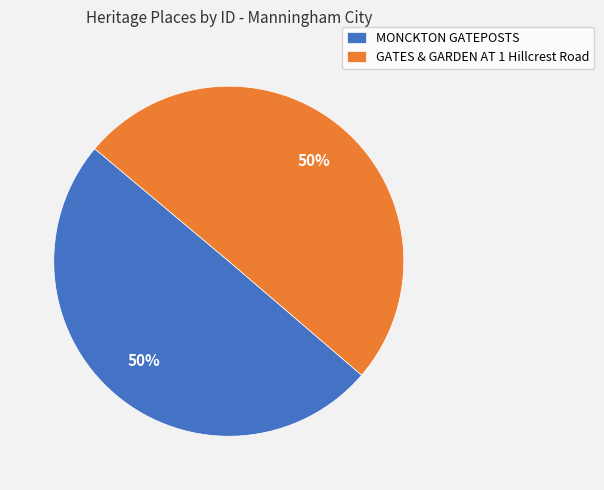

Approximately how many times larger is the value at GATES & GARDEN AT 1 Hillcrest Road compared to MONCKTON GATEPOSTS?

1.0